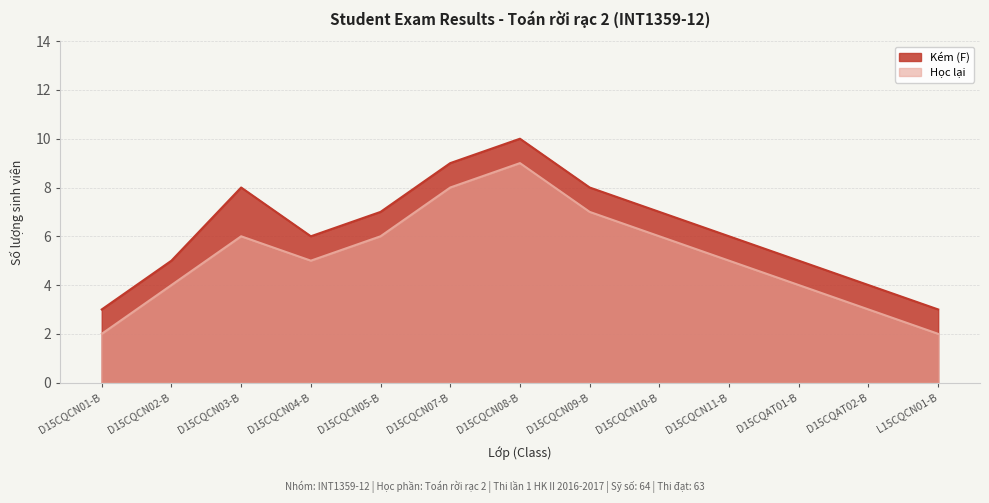

Reading right to left, what are all the values shown in this chart?

Kém (F): L15CQCN01-B=3	D15CQAT02-B=4	D15CQAT01-B=5	D15CQCN11-B=6	D15CQCN10-B=7	D15CQCN09-B=8	D15CQCN08-B=10	D15CQCN07-B=9	D15CQCN05-B=7	D15CQCN04-B=6	D15CQCN03-B=8	D15CQCN02-B=5	D15CQCN01-B=3
Học lại: L15CQCN01-B=2	D15CQAT02-B=3	D15CQAT01-B=4	D15CQCN11-B=5	D15CQCN10-B=6	D15CQCN09-B=7	D15CQCN08-B=9	D15CQCN07-B=8	D15CQCN05-B=6	D15CQCN04-B=5	D15CQCN03-B=6	D15CQCN02-B=4	D15CQCN01-B=2